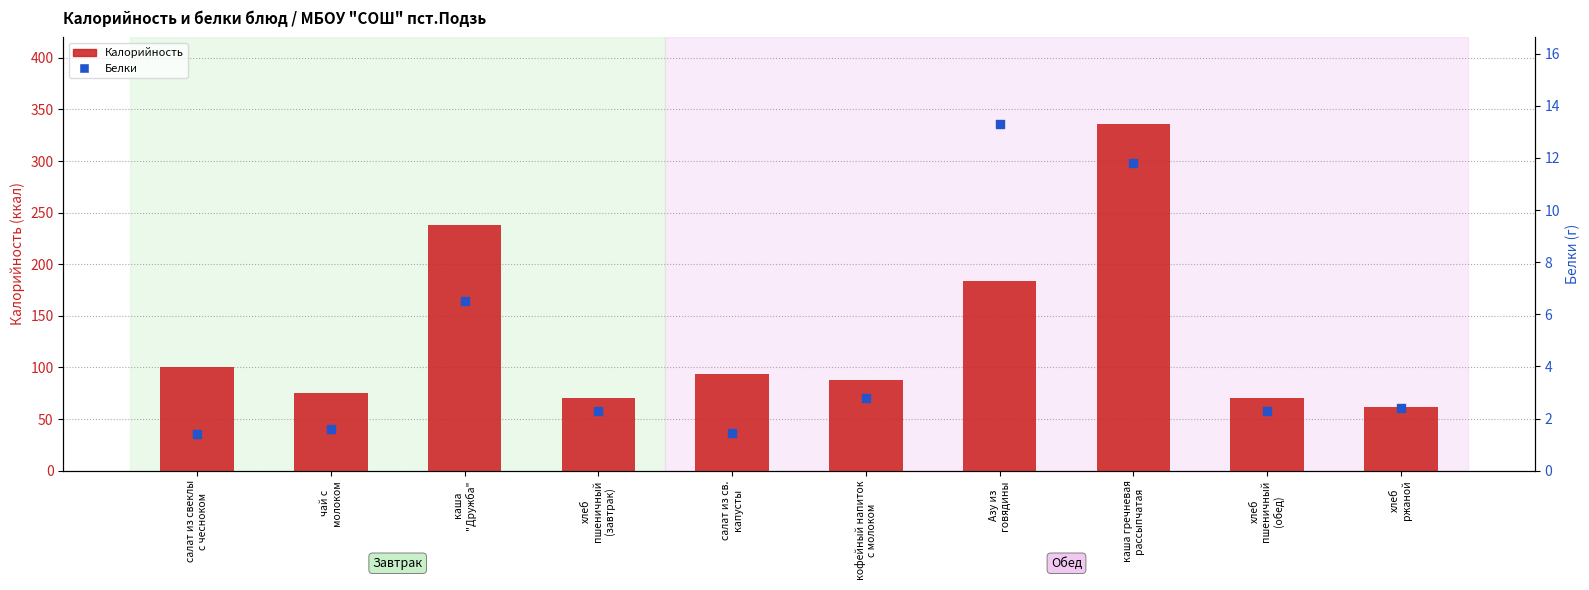

Which series has the largest total across all categories?

Калорийность